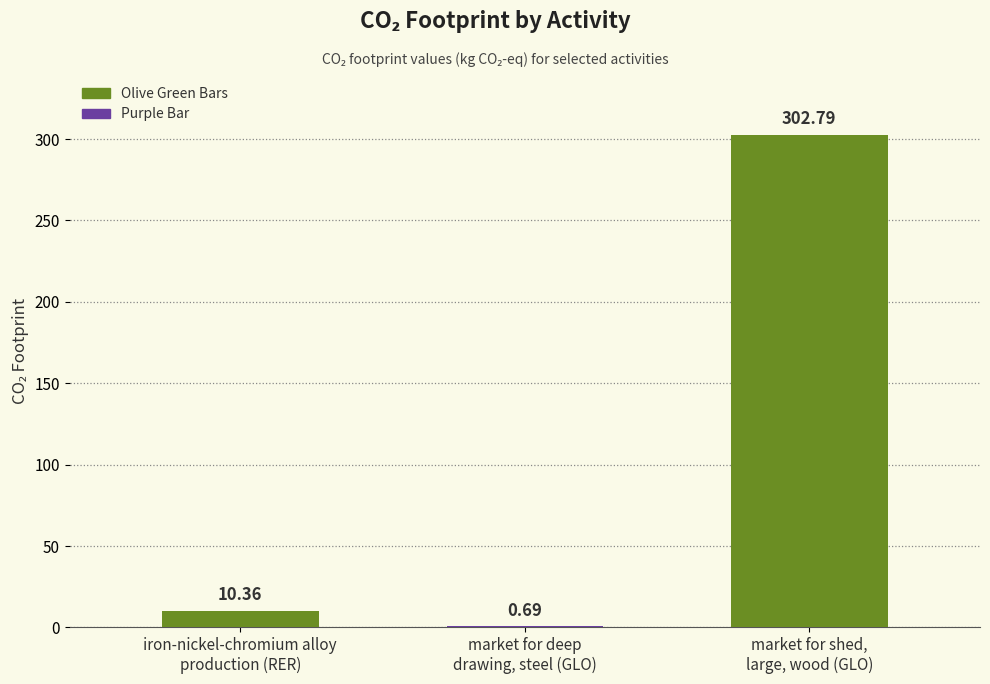

How many series are shown in this chart?

1